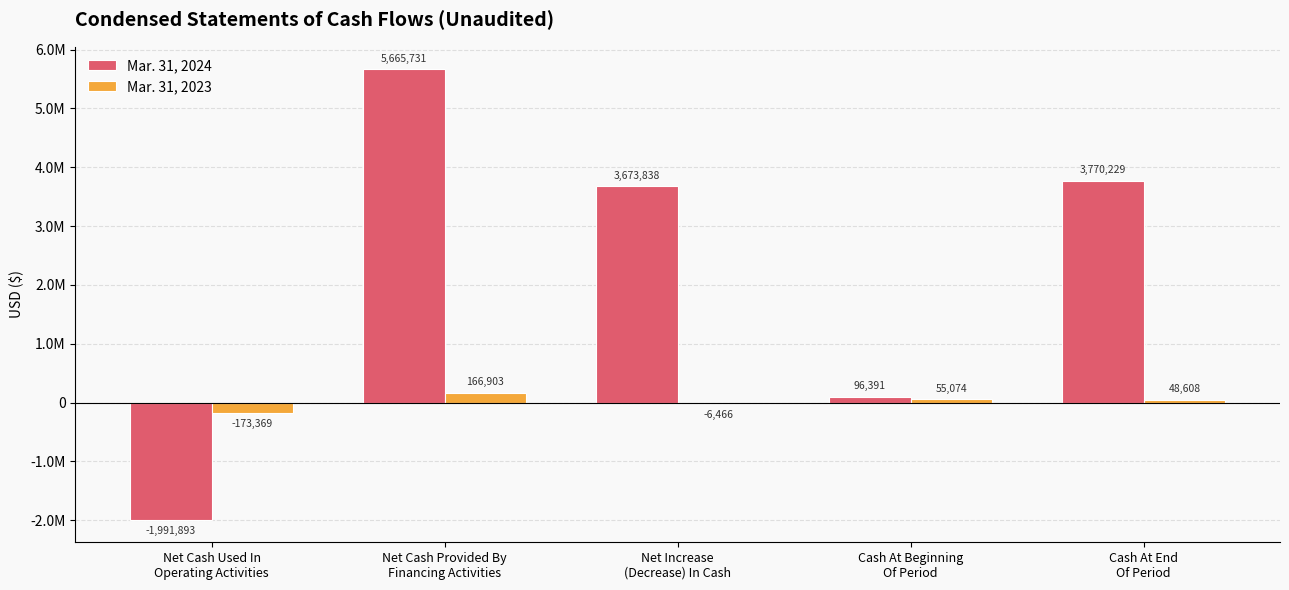

Reading right to left, extract all data points from this chart.

Mar. 31, 2024: Cash At End
Of Period=3770229	Cash At Beginning
Of Period=96391	Net Increase
(Decrease) In Cash=3673838	Net Cash Provided By
Financing Activities=5665731	Net Cash Used In
Operating Activities=-1991893
Mar. 31, 2023: Cash At End
Of Period=48608	Cash At Beginning
Of Period=55074	Net Increase
(Decrease) In Cash=-6466	Net Cash Provided By
Financing Activities=166903	Net Cash Used In
Operating Activities=-173369